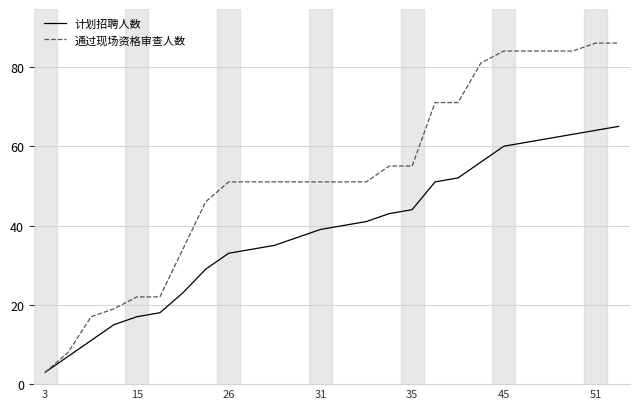

What is the sum of all 计划招聘人数 values?

1003